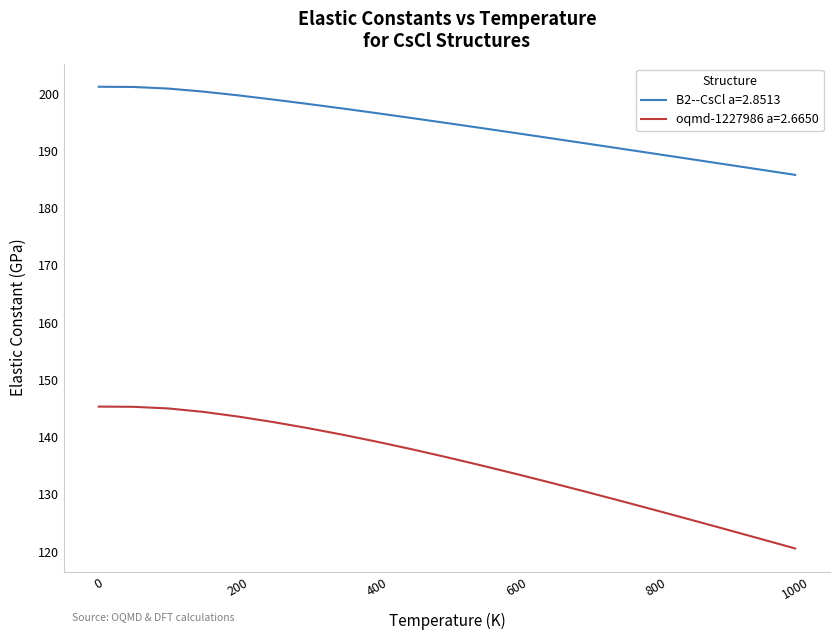

List the series in order of their peak value, highest first.

B2--CsCl a=2.8513, oqmd-1227986 a=2.6650